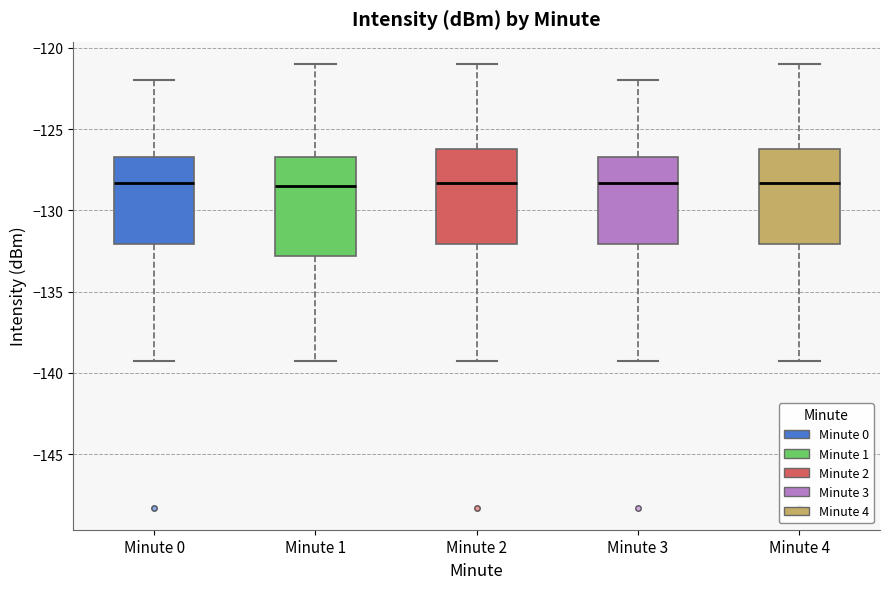

Where does the upper whisker of the box for Minute 1 end on the y-axis? The values are not printed on the chart, so give them approximately, as read against the axis.

-121.0